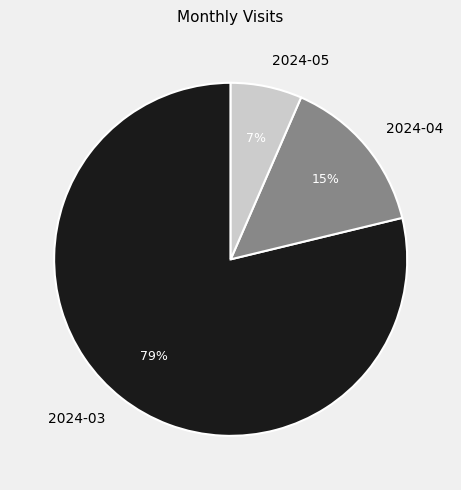

Is it true that 2024-03 is 66% of the pie?

False